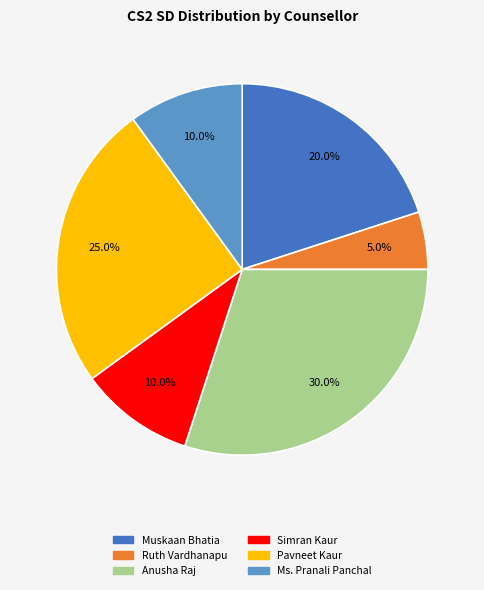

Is there a majority slice in this chart?

No